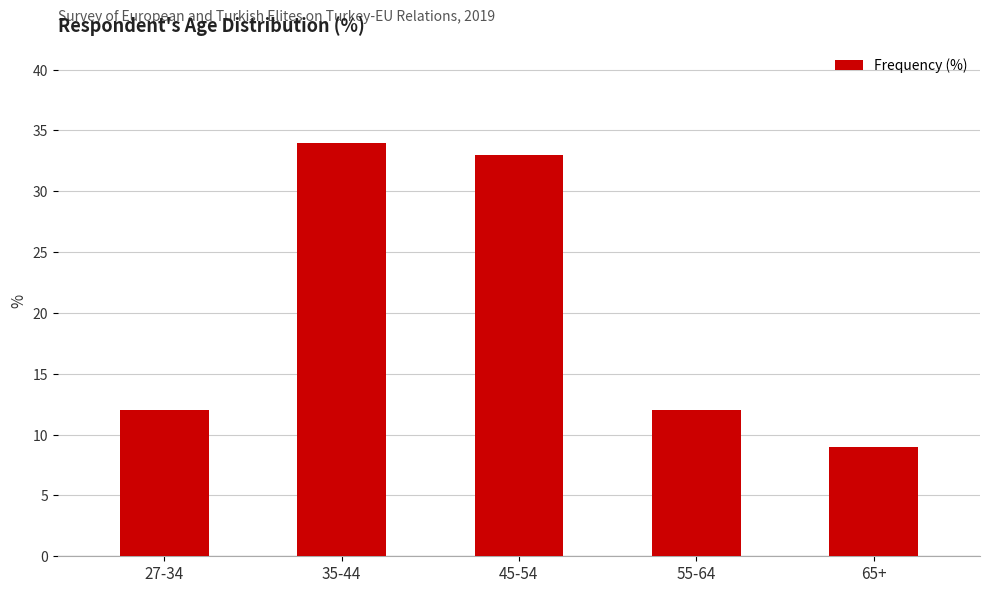

Between 27-34 and 35-44, which is larger?

35-44